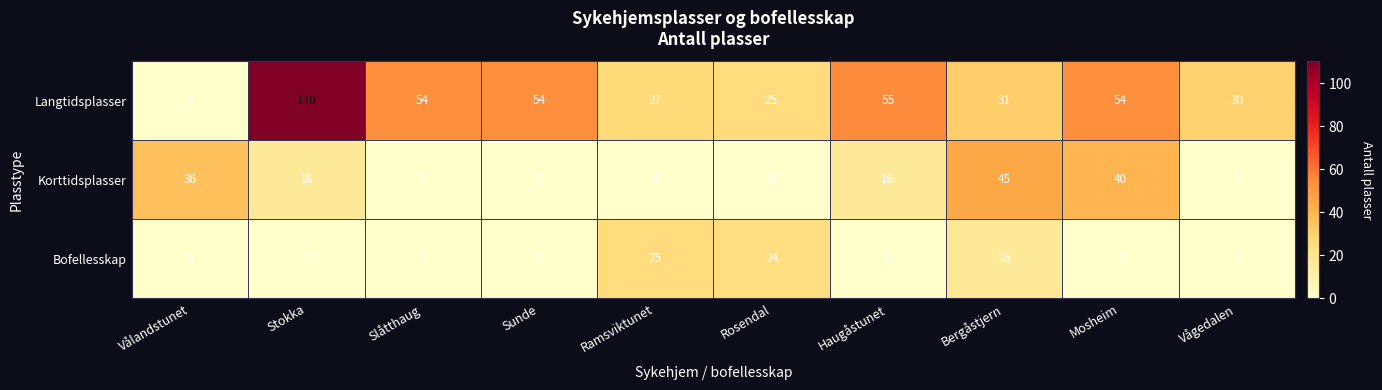

Which series has the largest total across all categories?

Langtidsplasser